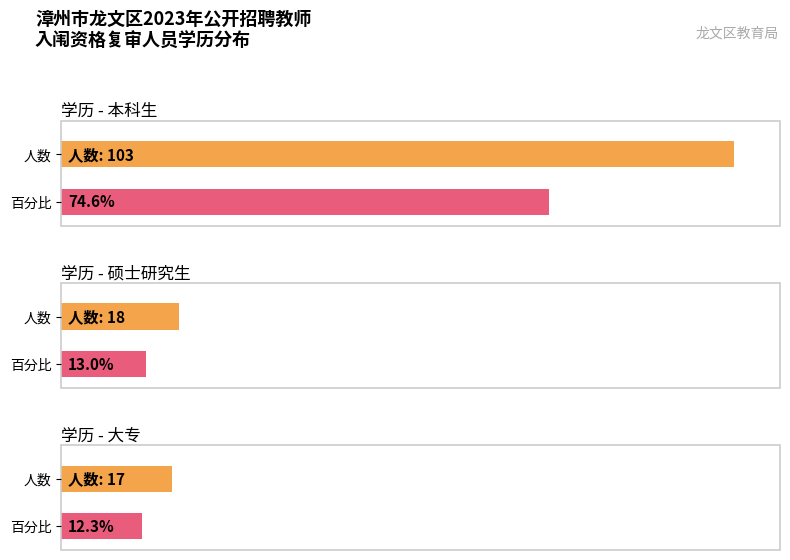

What value does the data have at 硕士研究生?

18